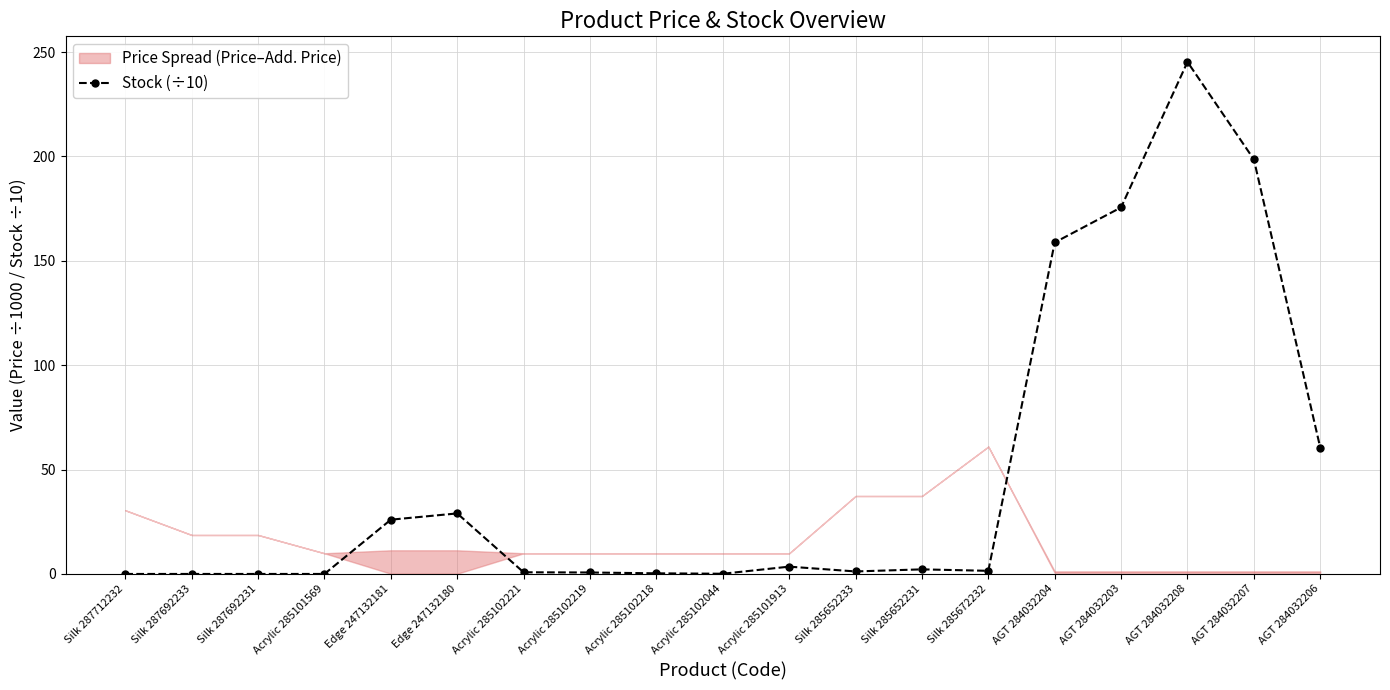

Which category has the highest value across all series?

AGT 284032208